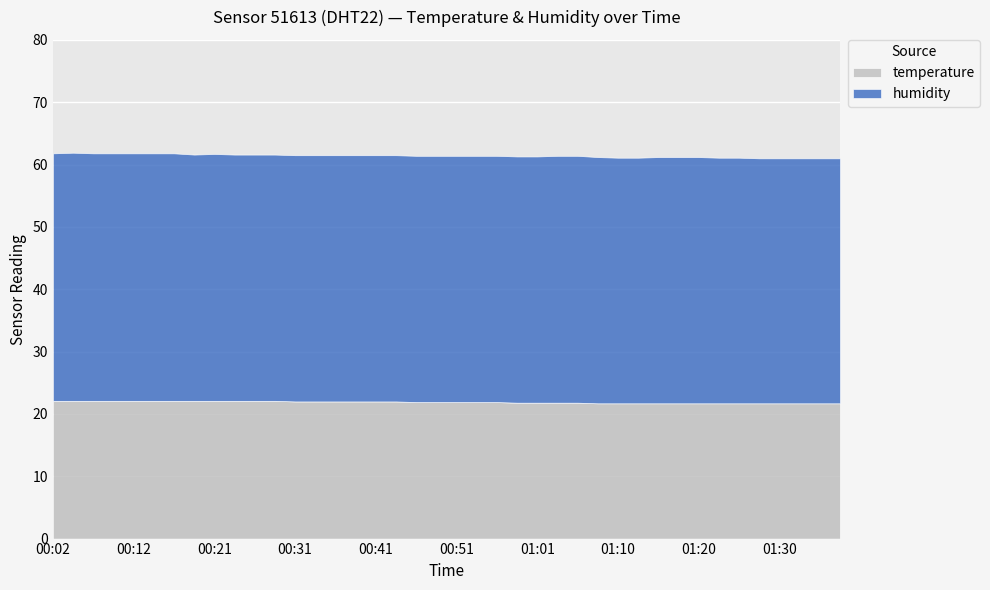

Does the chart display data point markers on the line(s)?

No